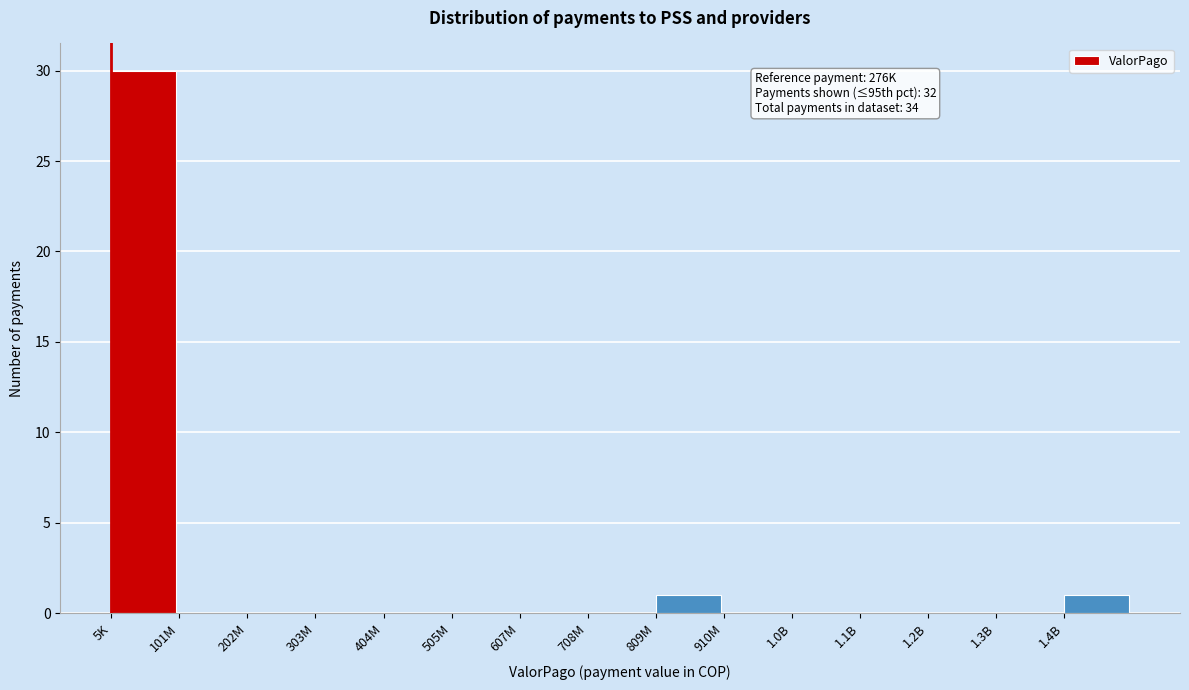

Reading left to right, what are all the values shown in this chart?

5K=30	101M=0	202M=0	303M=0	404M=0	505M=0	607M=0	708M=0	809M=1	910M=0	1.0B=0	1.1B=0	1.2B=0	1.3B=0	1.4B=1